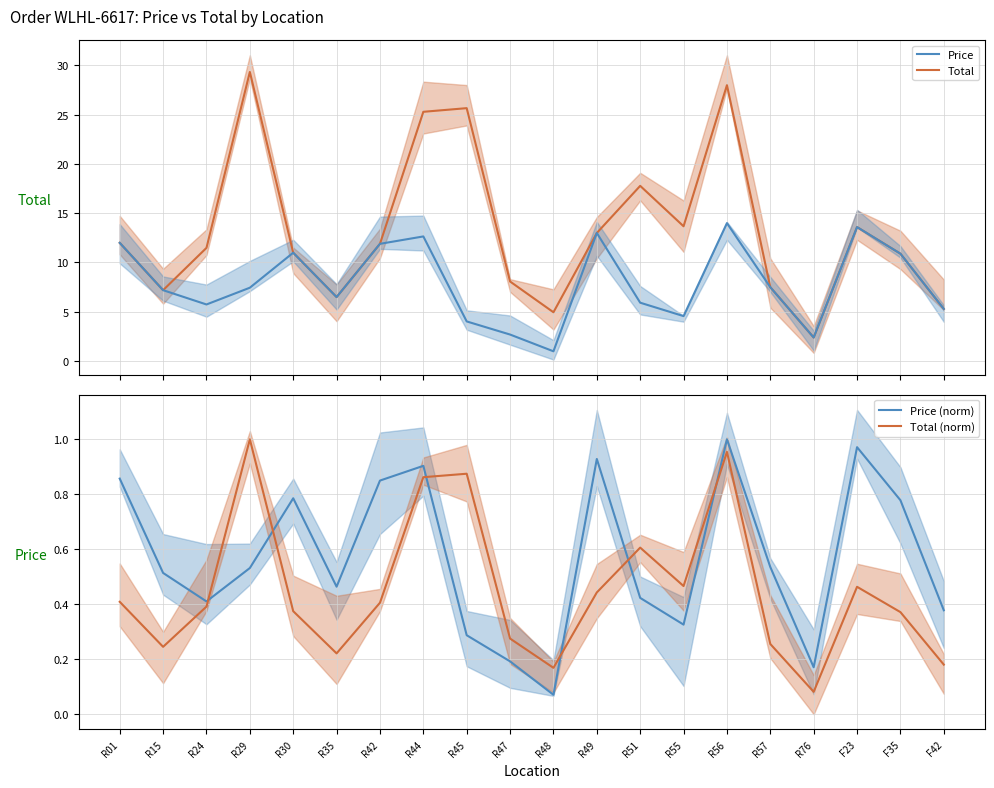

At which category is the sum across all series the highest?

R56